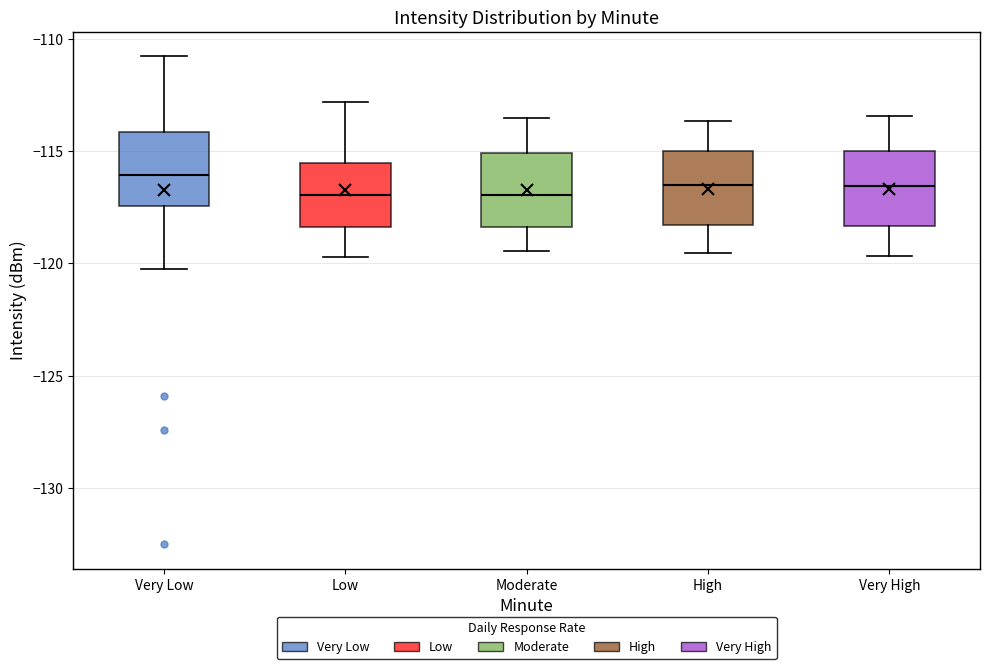

Reading left to right, transcribe this box plot: for each box, give where its median line is, the range the box spans, and where its two whiskers end, as read against the y-axis. The values are not printed on the chart, so give them approximately, as read against the axis.

Very Low: median -116.0, box -117.5 to -114.0, whiskers -120.5 to -111.0
Low: median -117.0, box -118.5 to -115.5, whiskers -119.5 to -113.0
Moderate: median -117.0, box -118.5 to -115.0, whiskers -119.5 to -113.5
High: median -116.5, box -118.5 to -115.0, whiskers -119.5 to -113.5
Very High: median -116.5, box -118.5 to -115.0, whiskers -119.5 to -113.5